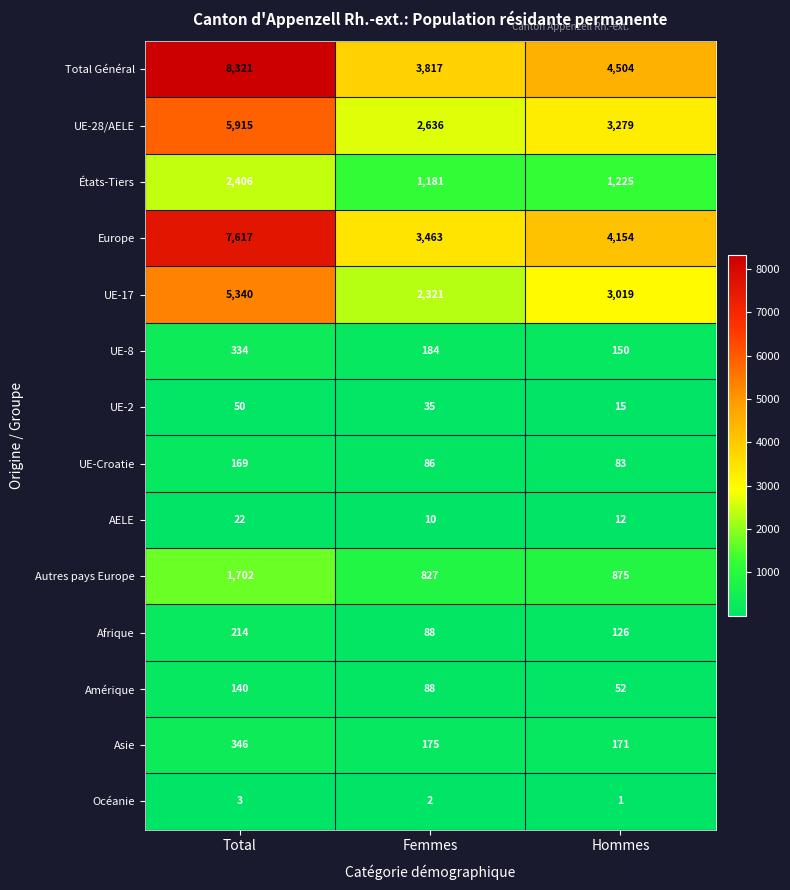

At which category is the sum across all series the highest?

Total